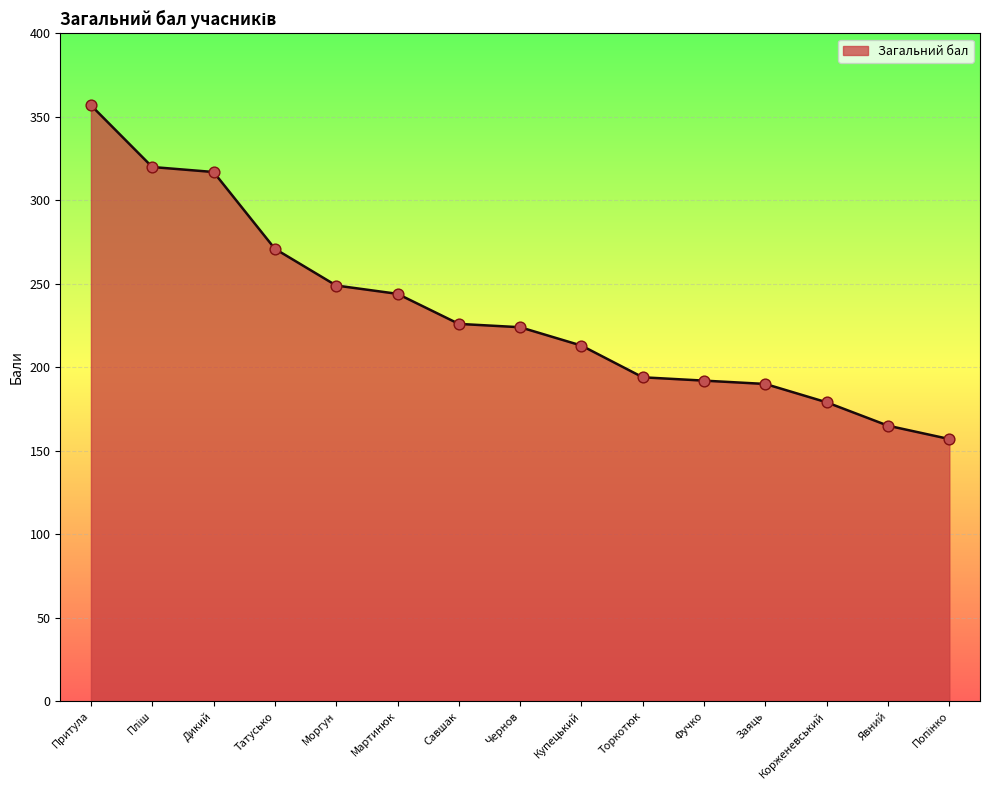

What is the ratio of the value at Купецький to the value at Фучко?

1.1